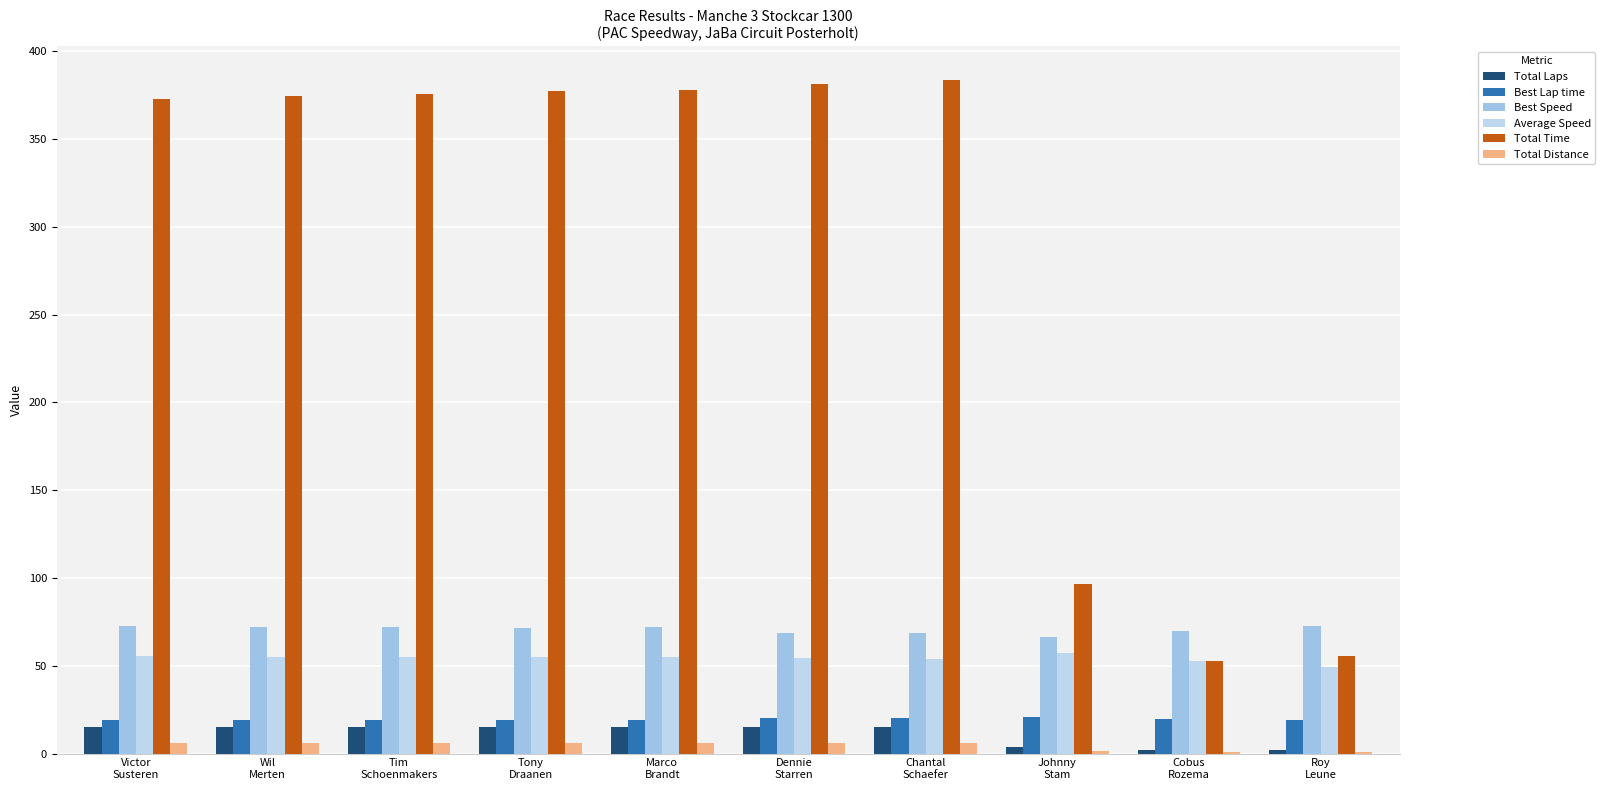

Reading left to right, list all the values displayed in this chart.

Total Laps: Victor
Susteren=15.0	Wil
Merten=15.0	Tim
Schoenmakers=15.0	Tony
Draanen=15.0	Marco
Brandt=15.0	Dennie
Starren=15.0	Chantal
Schaefer=15.0	Johnny
Stam=4.0	Cobus
Rozema=2.0	Roy
Leune=2.0
Best Lap time: Victor
Susteren=19.1	Wil
Merten=19.1	Tim
Schoenmakers=19.2	Tony
Draanen=19.3	Marco
Brandt=19.2	Dennie
Starren=20.1	Chantal
Schaefer=20.1	Johnny
Stam=20.8	Cobus
Rozema=19.8	Roy
Leune=19.0
Best Speed: Victor
Susteren=72.4	Wil
Merten=72.1	Tim
Schoenmakers=72.0	Tony
Draanen=71.5	Marco
Brandt=71.9	Dennie
Starren=68.6	Chantal
Schaefer=68.5	Johnny
Stam=66.2	Cobus
Rozema=69.6	Roy
Leune=72.6
Average Speed: Victor
Susteren=55.5	Wil
Merten=55.2	Tim
Schoenmakers=55.1	Tony
Draanen=54.8	Marco
Brandt=54.7	Dennie
Starren=54.2	Chantal
Schaefer=53.9	Johnny
Stam=57.2	Cobus
Rozema=52.5	Roy
Leune=49.5
Total Time: Victor
Susteren=373.0	Wil
Merten=374.5	Tim
Schoenmakers=375.5	Tony
Draanen=377.2	Marco
Brandt=378.1	Dennie
Starren=381.3	Chantal
Schaefer=383.5	Johnny
Stam=96.4	Cobus
Rozema=52.5	Roy
Leune=55.7
Total Distance: Victor
Susteren=5.7	Wil
Merten=5.7	Tim
Schoenmakers=5.7	Tony
Draanen=5.7	Marco
Brandt=5.7	Dennie
Starren=5.7	Chantal
Schaefer=5.7	Johnny
Stam=1.5	Cobus
Rozema=0.8	Roy
Leune=0.8